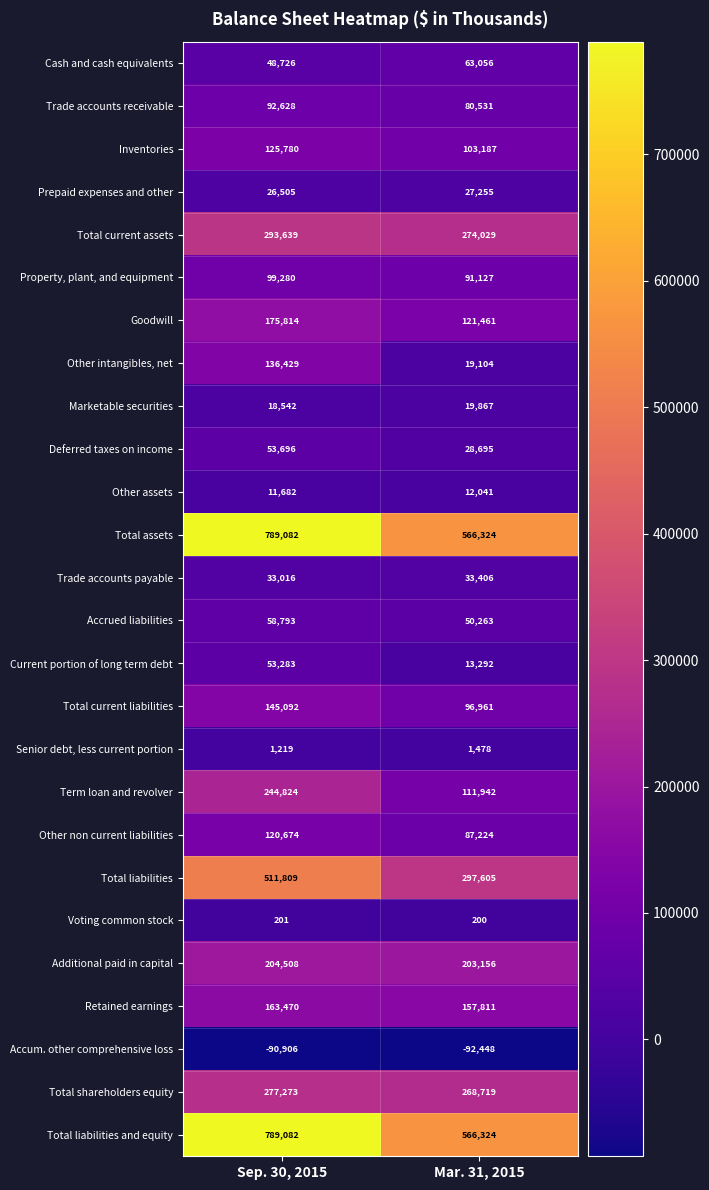

What is the difference between the highest and lowest values at Sep. 30, 2015?

879988